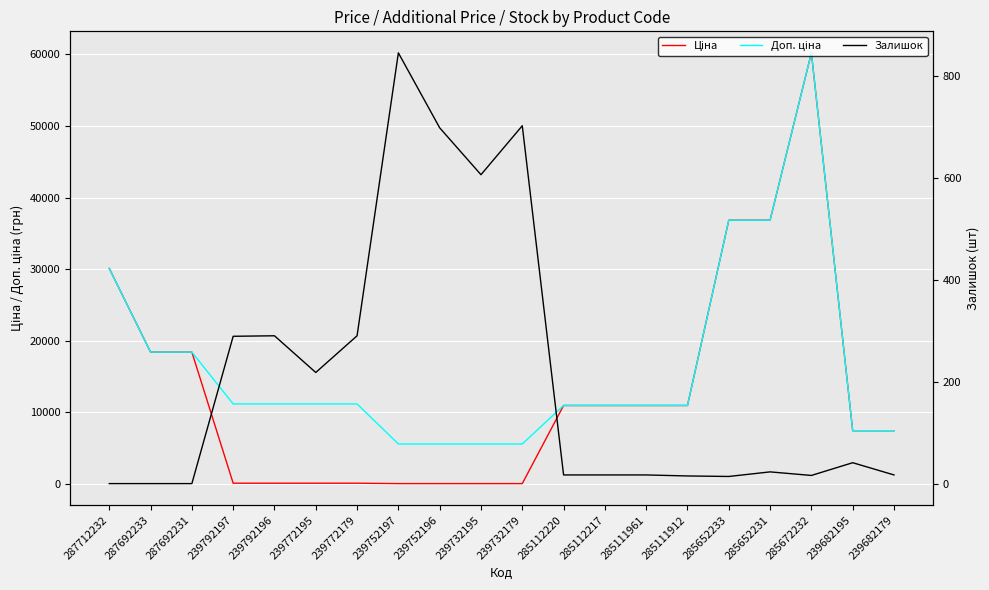

After their last crossing, which series has the higher values: Ціна or Залишок?

Ціна